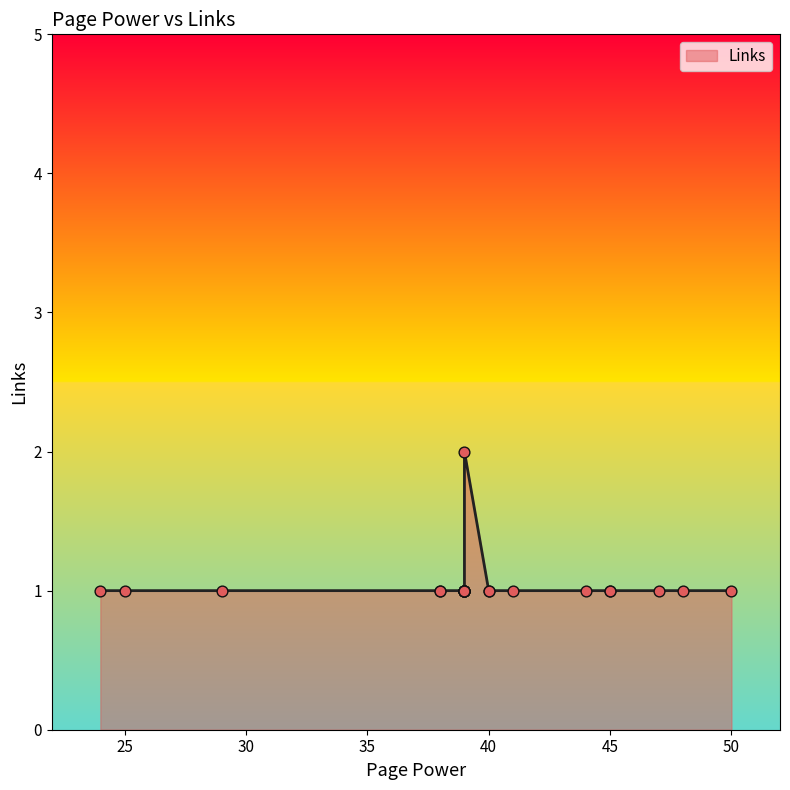

Between 39 and 39, which is larger?

39